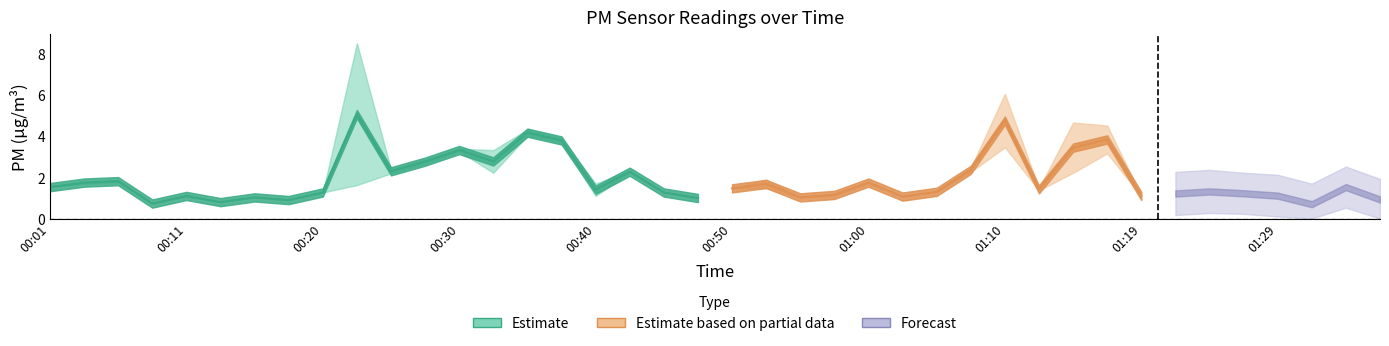

What is the smallest value displayed?

0.7